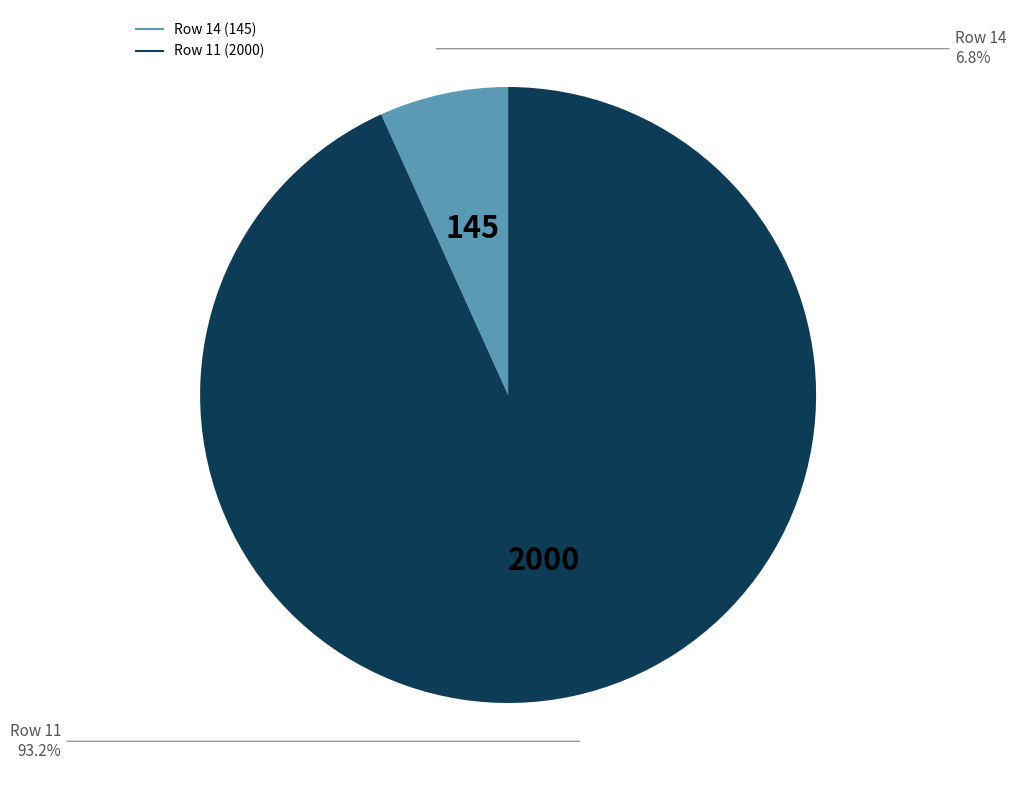

Is there a majority slice in this chart?

Yes